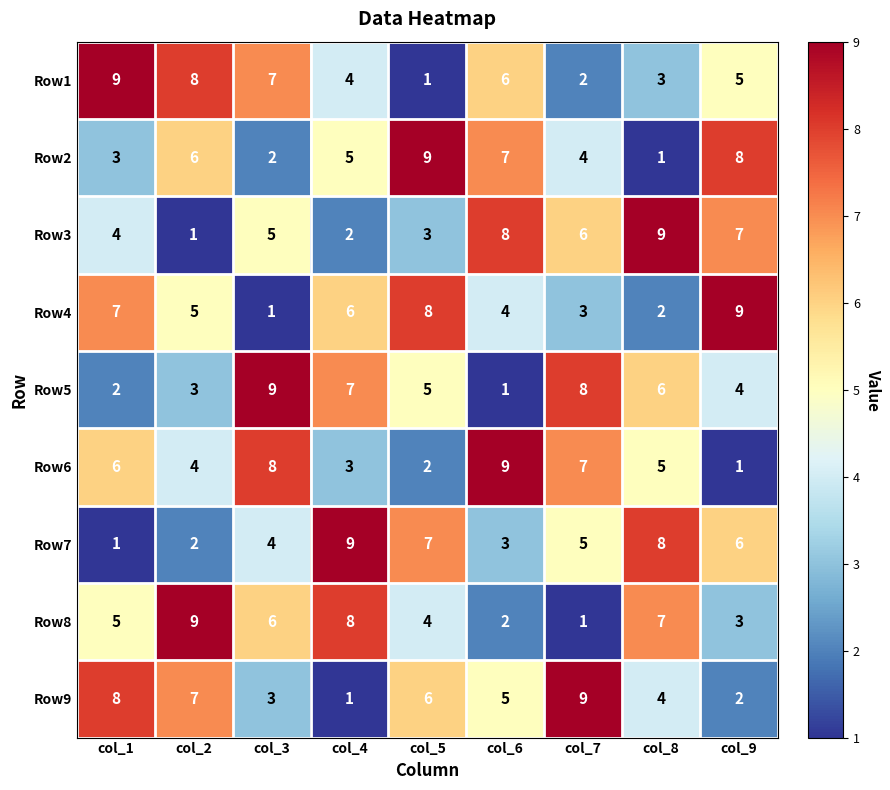

What is the total value across all series at col_9?

45